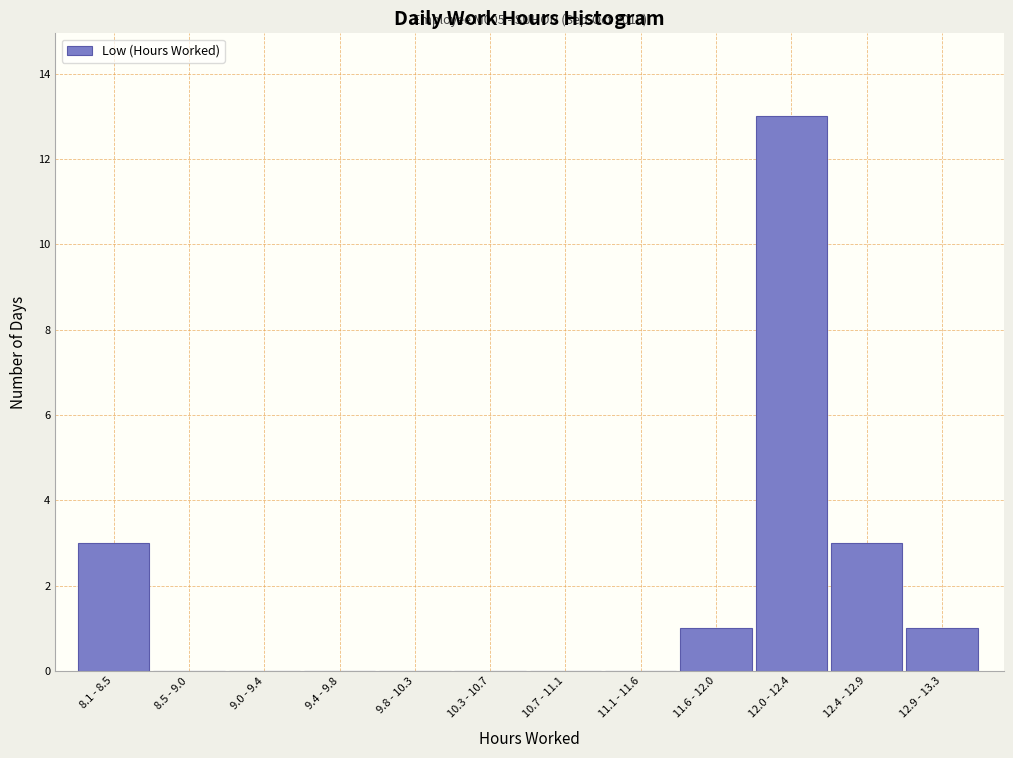

Reading right to left, extract all data points from this chart.

12.9 - 13.3=1	12.4 - 12.9=3	12.0 - 12.4=13	11.6 - 12.0=1	11.1 - 11.6=0	10.7 - 11.1=0	10.3 - 10.7=0	9.8 - 10.3=0	9.4 - 9.8=0	9.0 - 9.4=0	8.5 - 9.0=0	8.1 - 8.5=3